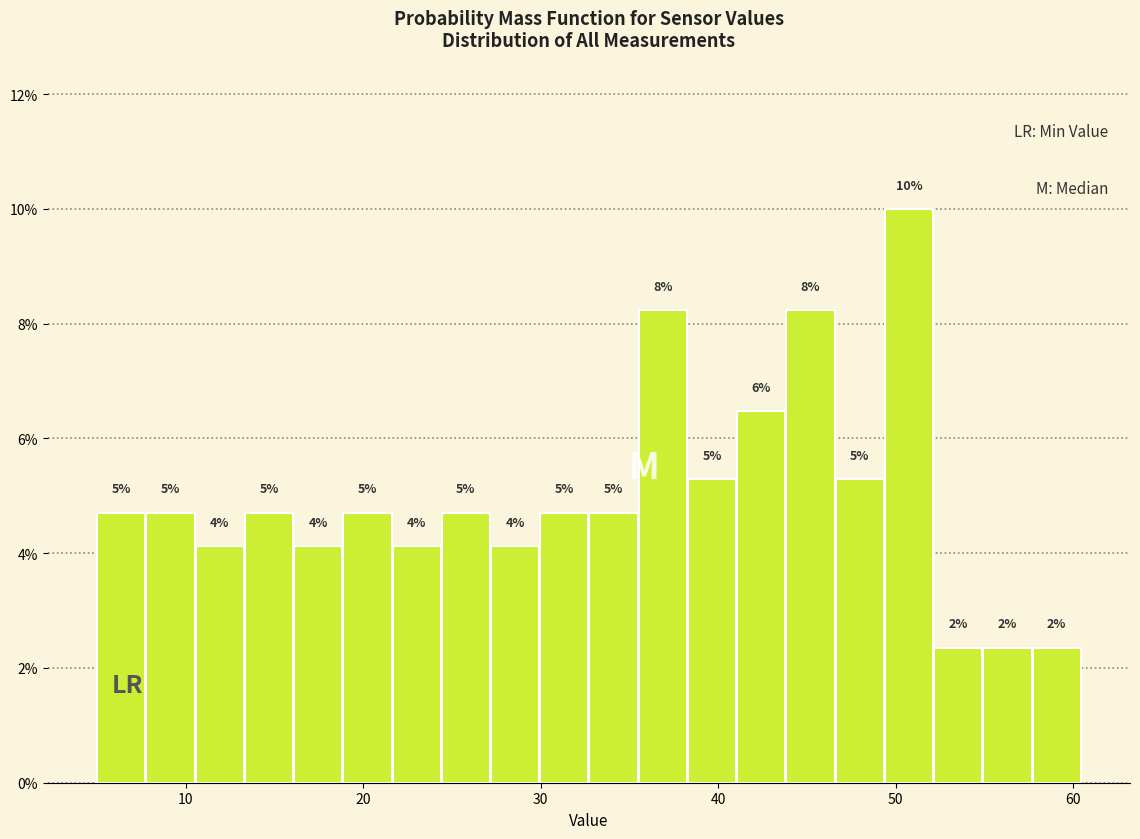

Around what value on the x-axis is the tallest bar? Give the approximate position of its centre, as read against the axis.

51